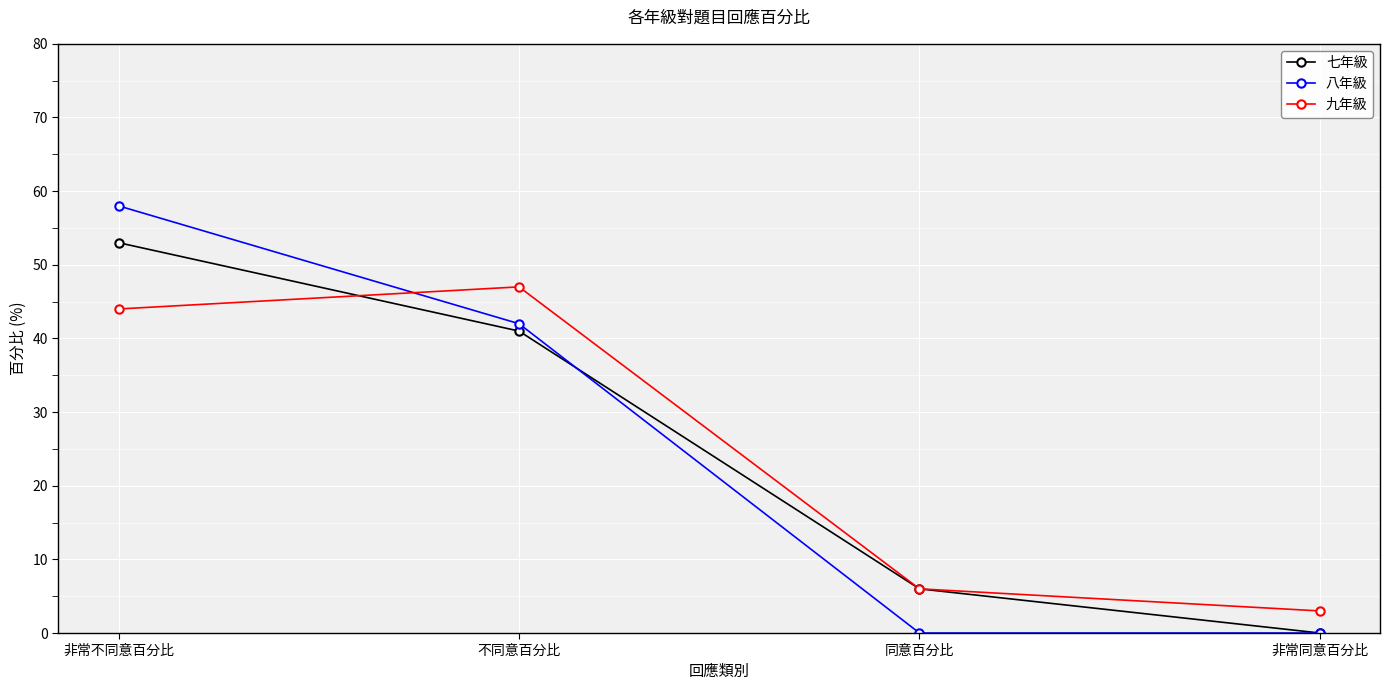

How many values in the 八年級 series are below 42?

2